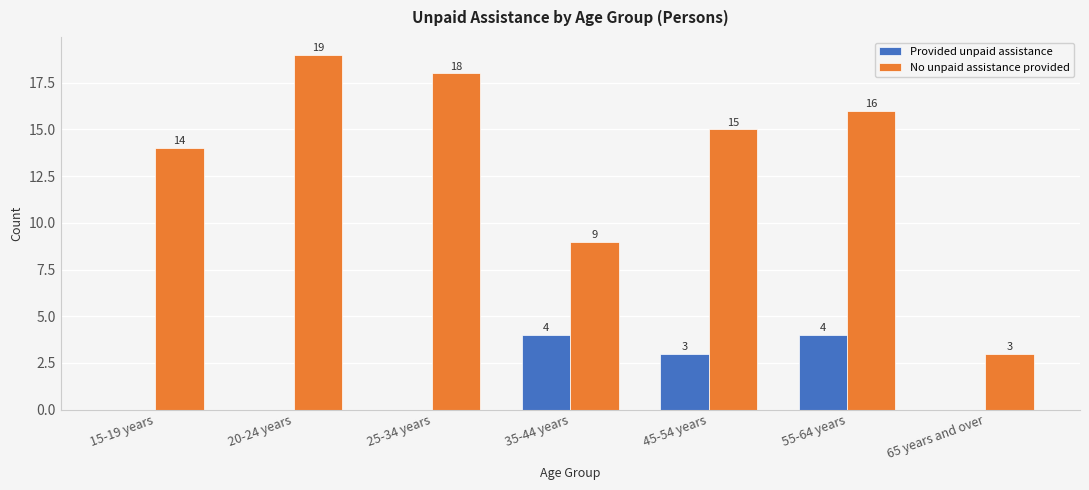

What is the maximum value shown in the chart?

19